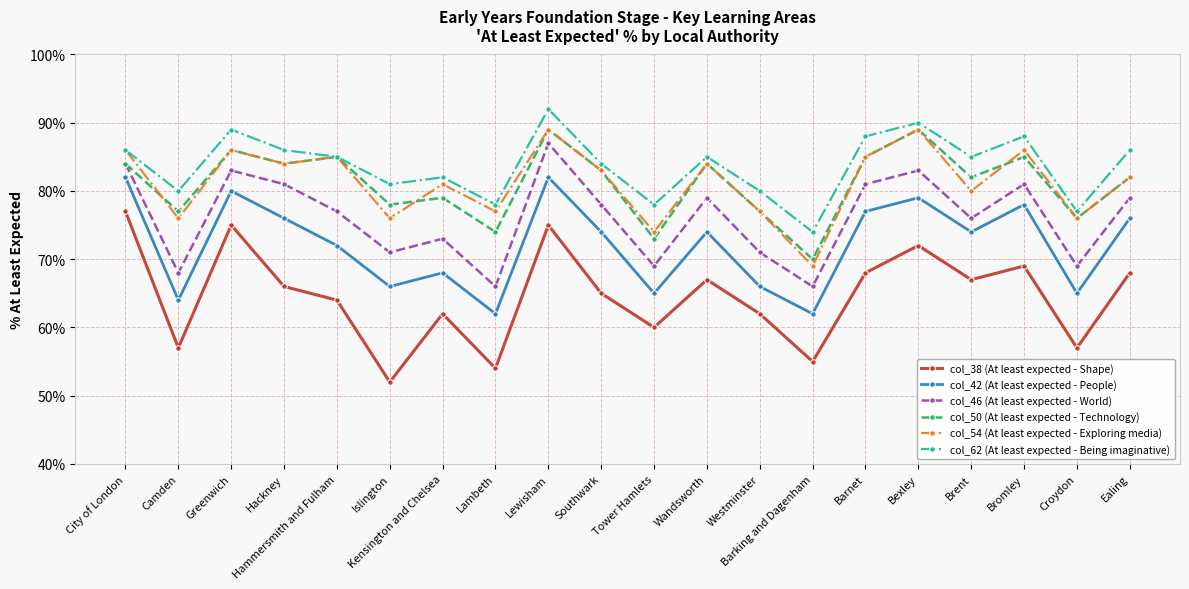

What is the value of the col_62 (At least expected - Being imaginative) point at the 1st from the left?

86